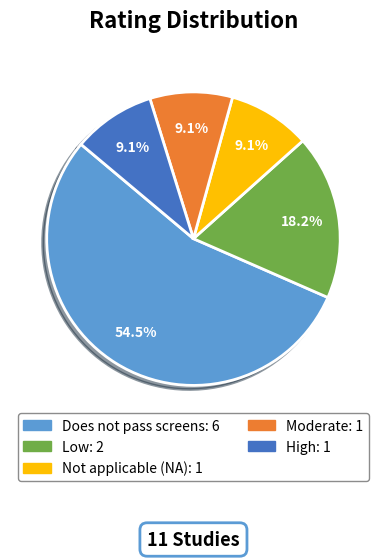

To the nearest percent, what percentage of the pie is Low?

18%